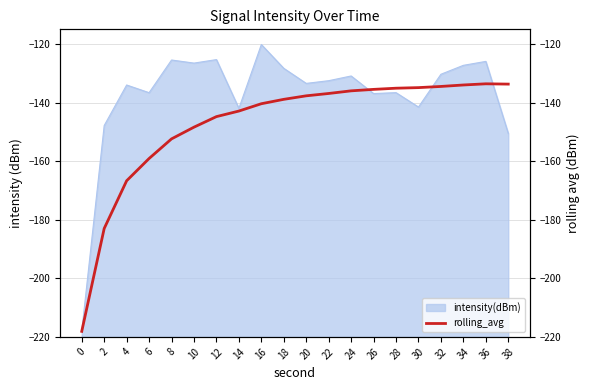

How many lines are shown in the chart?

1